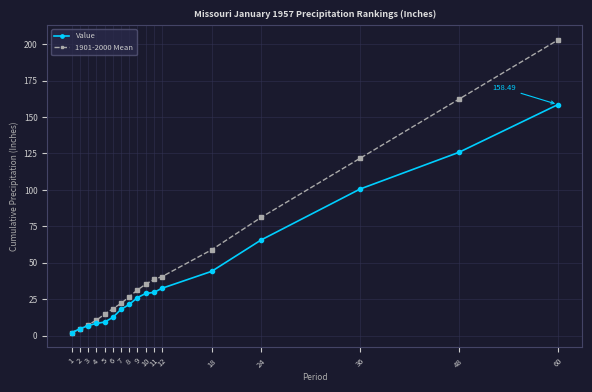

What is the sum of the 1901-2000 Mean values at 1 and 2?

6.5